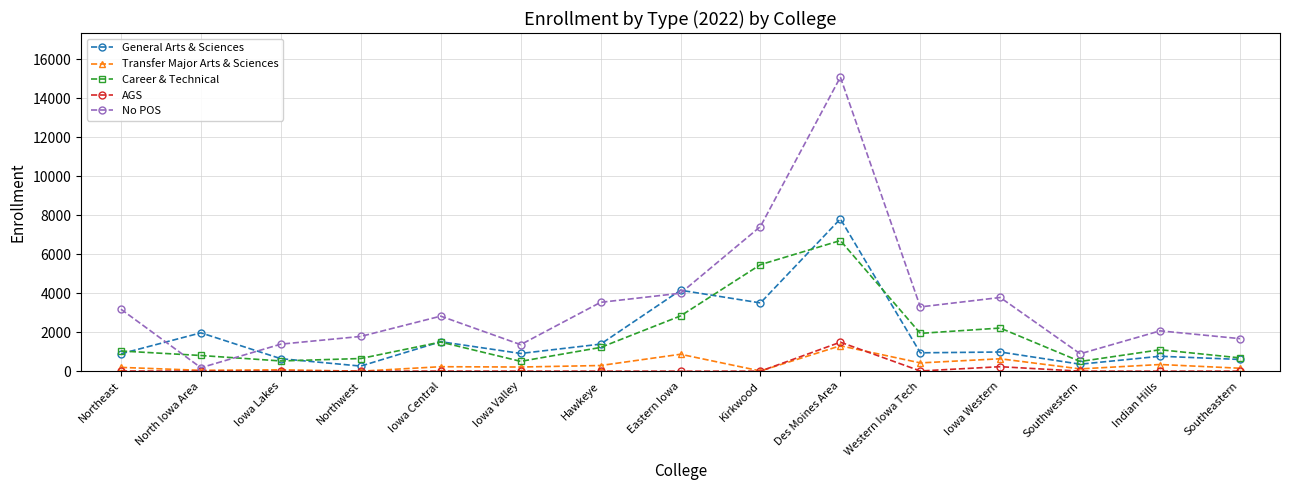

What is the average value of the No POS series?

3495